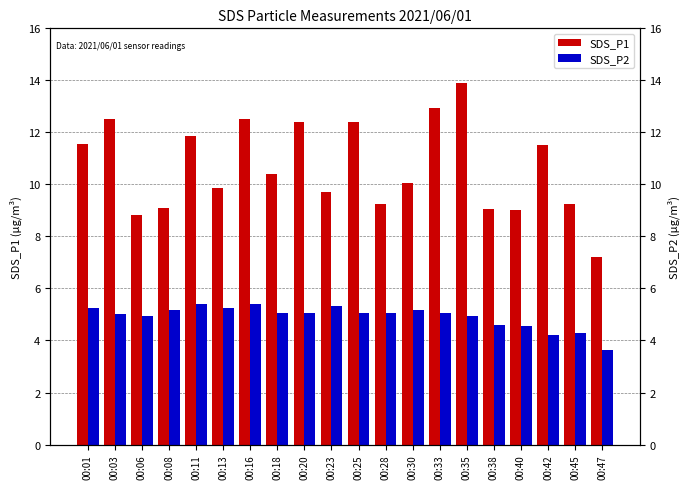

What is the approximate value of SDS_P1 at 00:16?

12.5